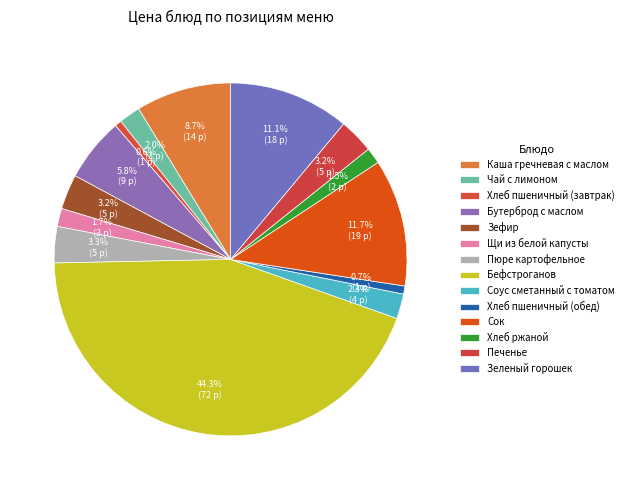

How many segments does this pie chart have?

14